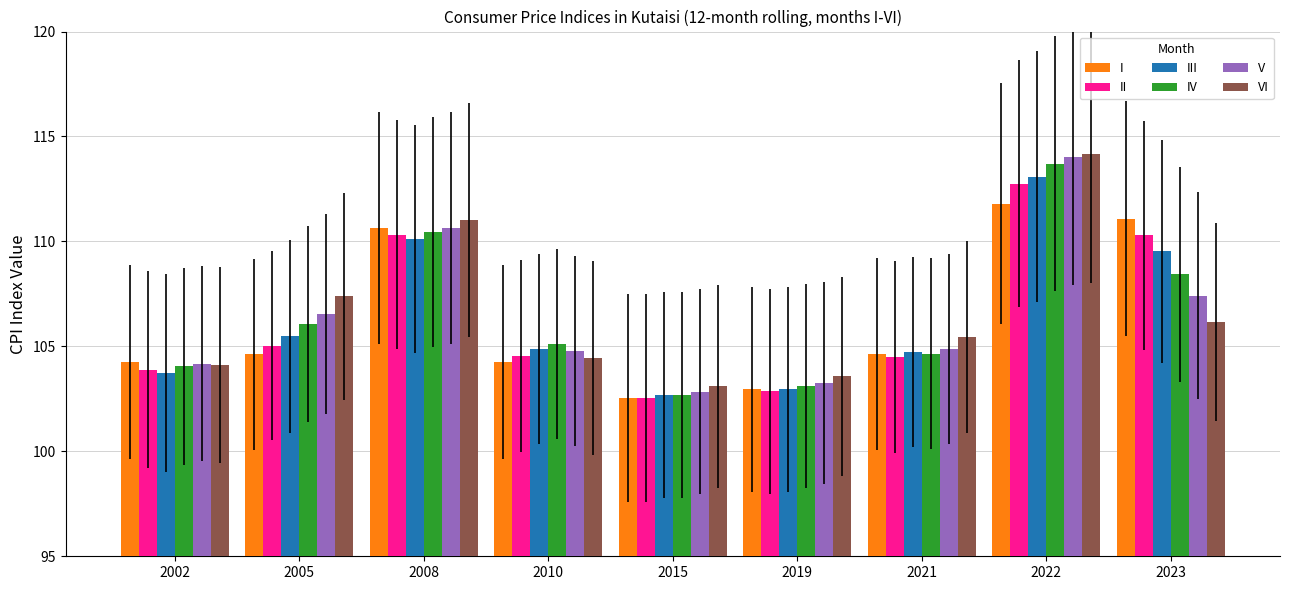

What are all the series names shown in the legend?

I, II, III, IV, V, VI